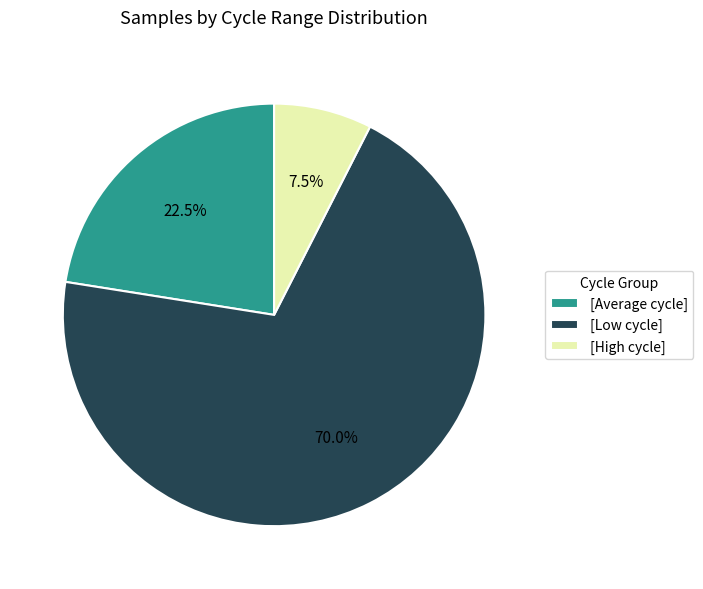

What is the ratio of the value at [Average cycle] to the value at [Low cycle]?

0.3